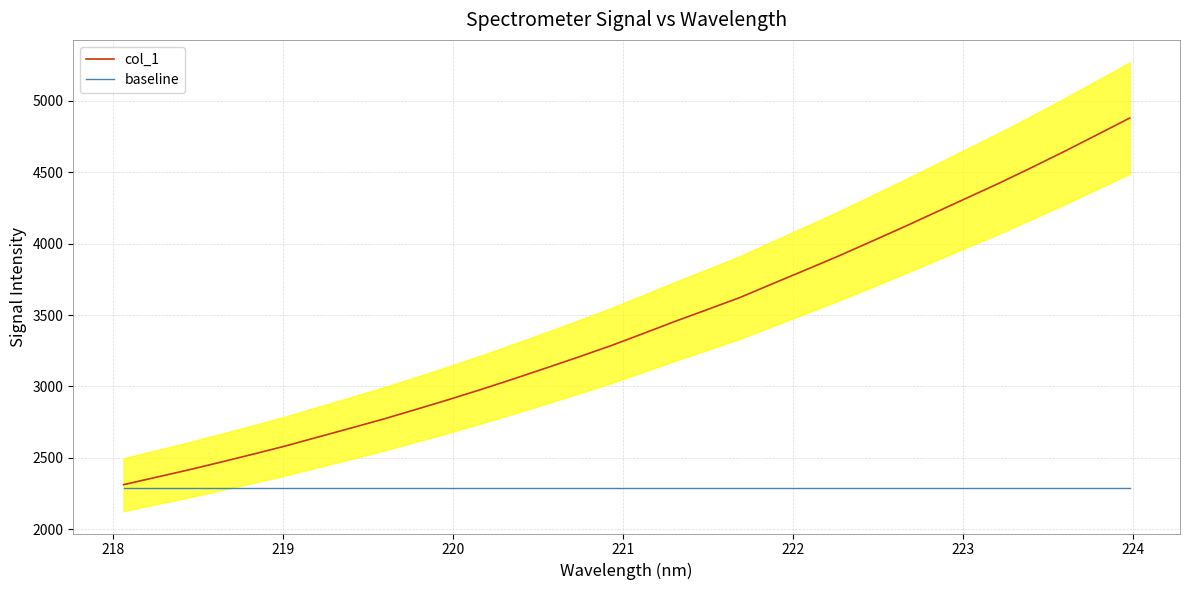

Reading left to right, transcribe all the data shown in this chart.

col_1: 2311.7	2363.5	2415.2	2469.9	2526.1	2583.7	2646.2	2708.3	2771.3	2838.7	2907.1	2978.1	3052.2	3128.2	3205.5	3284.8	3370.4	3457.2	3540.3	3624.5	3720.5	3815.5	3911.3	4011.9	4113.3	4217.9	4322.3	4426.5	4535.9	4647.9	4763.6	4879.9
baseline: 2288.6	2288.6	2288.6	2288.6	2288.6	2288.6	2288.6	2288.6	2288.6	2288.6	2288.6	2288.6	2288.6	2288.6	2288.6	2288.6	2288.6	2288.6	2288.6	2288.6	2288.6	2288.6	2288.6	2288.6	2288.6	2288.6	2288.6	2288.6	2288.6	2288.6	2288.6	2288.6